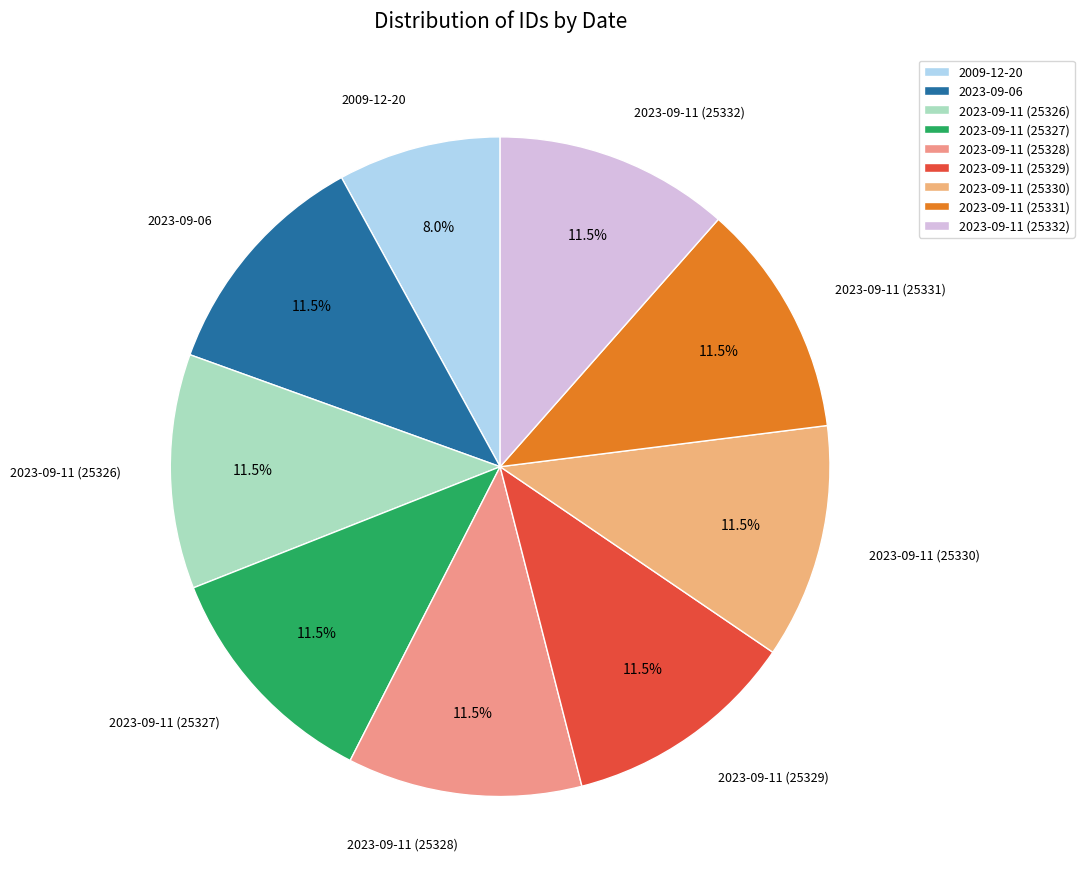

What is the ratio of the value at 2023-09-11 (25331) to the value at 2023-09-06?

1.0